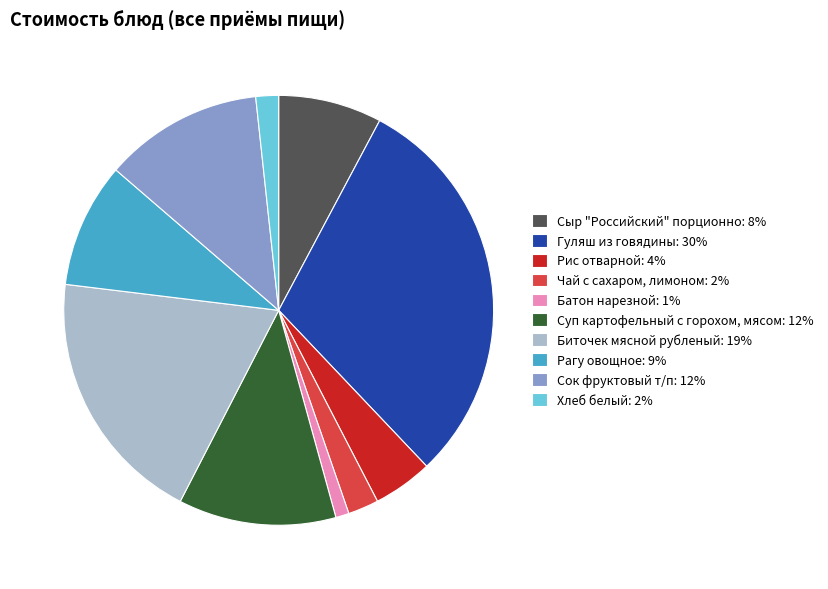

The Биточек мясной рубленый slice represents 9% of the pie. True or false?

False